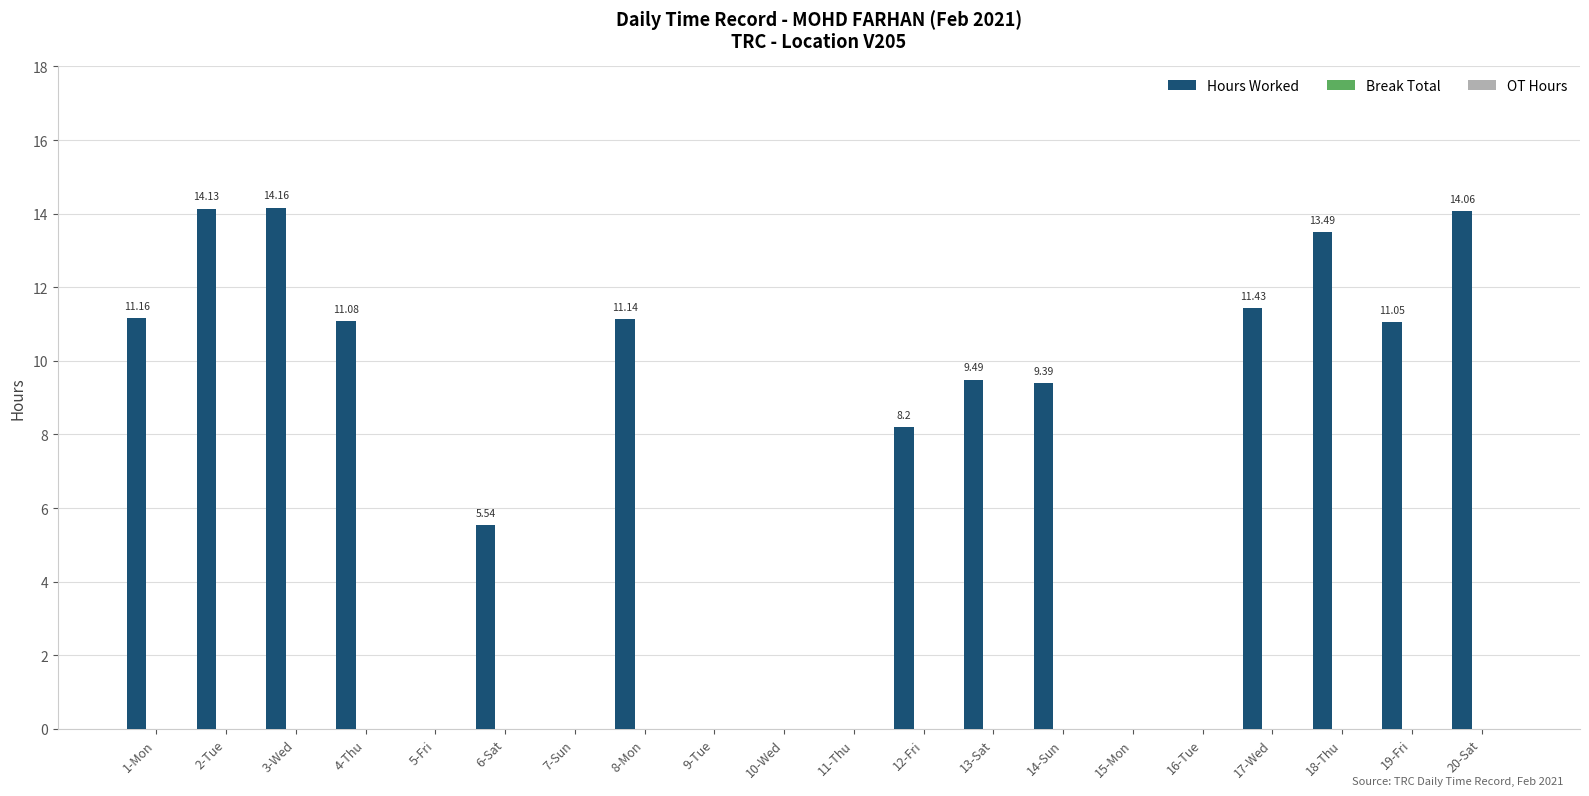

What is the sum of all values?

144.3